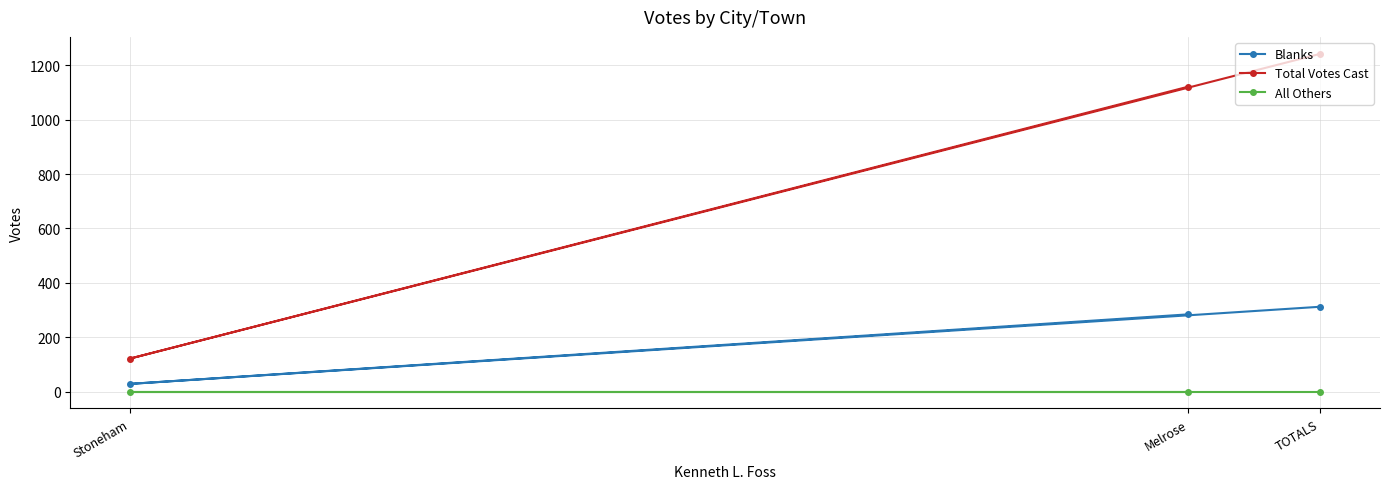

Which category has the highest value across all series?

TOTALS